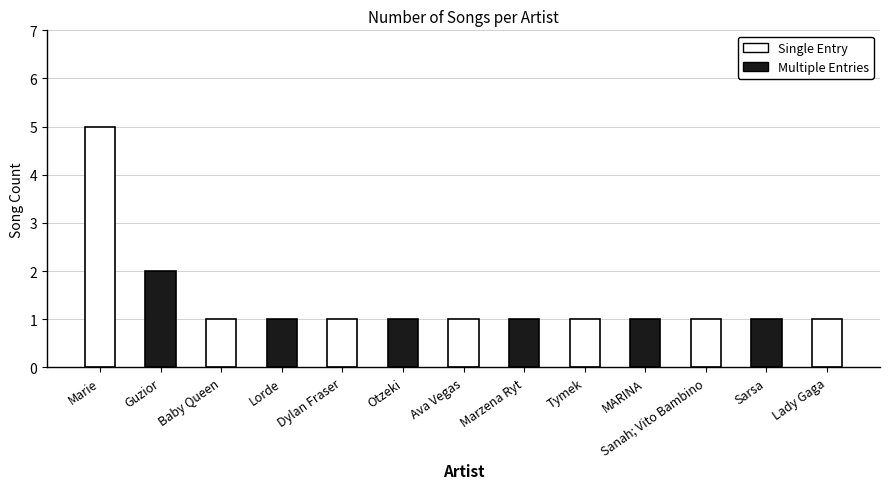

What is the label of the 4th bar from the right?

MARINA